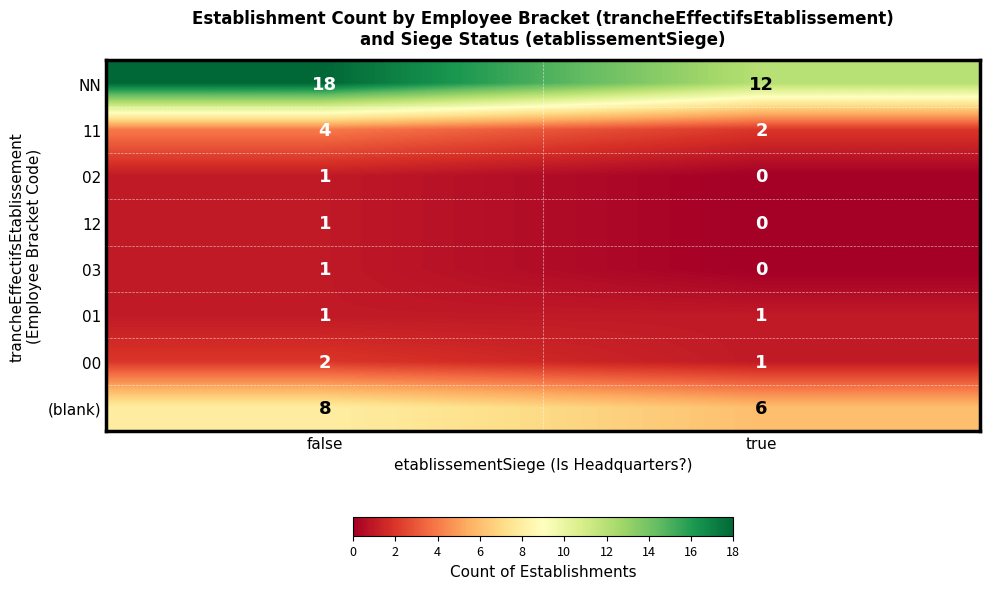

Which series changed the most between false and true?

NN